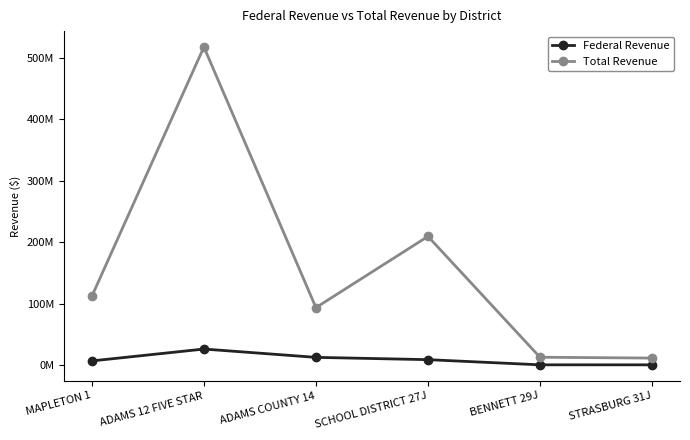

What is the label of the 1st point from the left?

MAPLETON 1